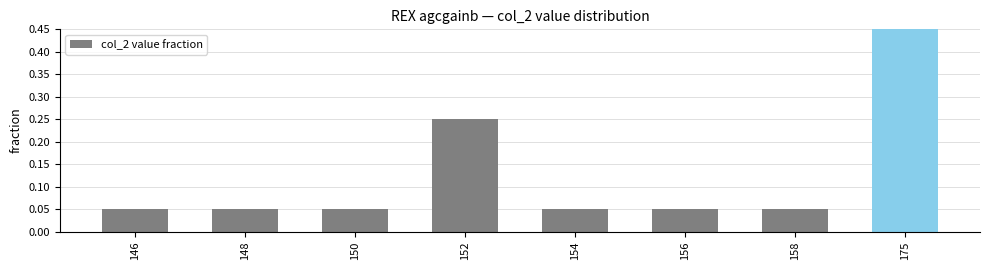

Which has a higher value, 175 or 148?

175